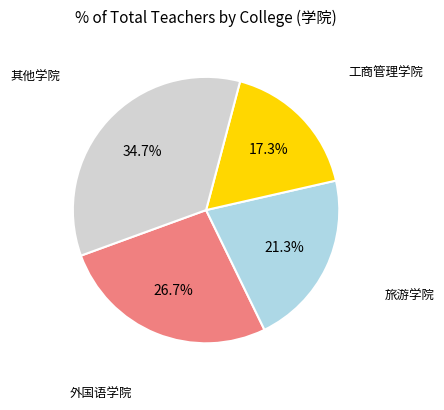

Is there a majority slice in this chart?

No